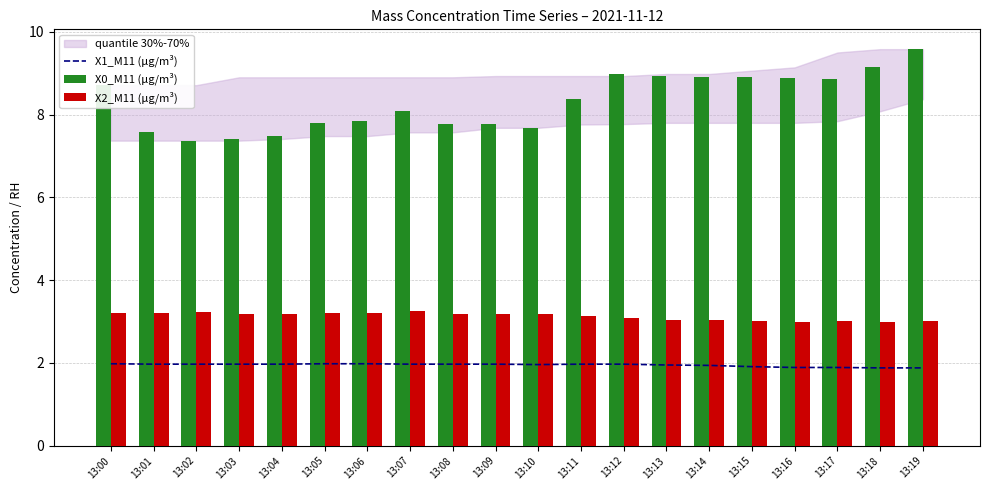

What is the minimum value for X2_M11 (μg/m³)?

3.0